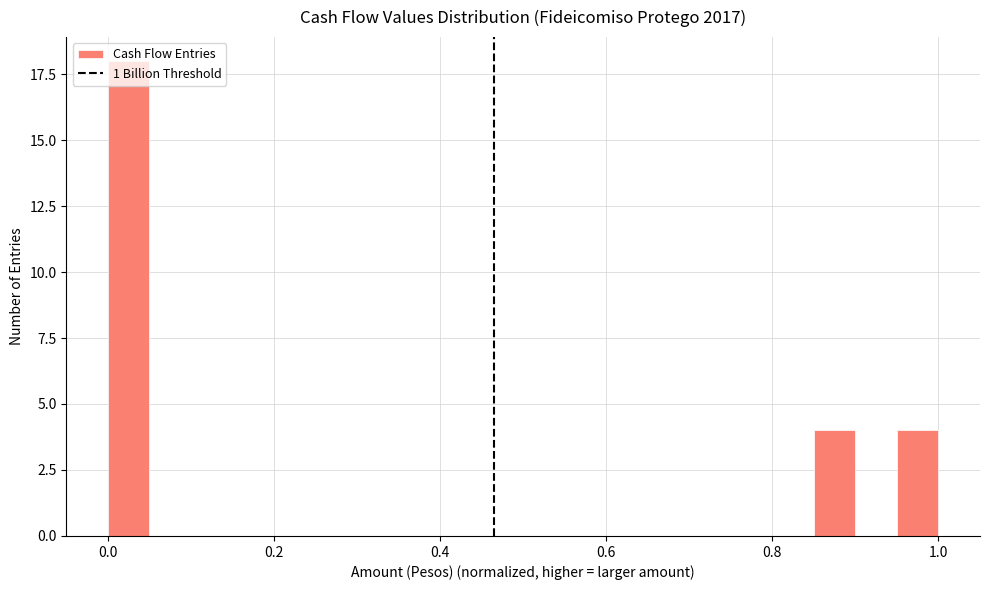

Around what value on the x-axis is the tallest bar? Give the approximate position of its centre, as read against the axis.

0.02